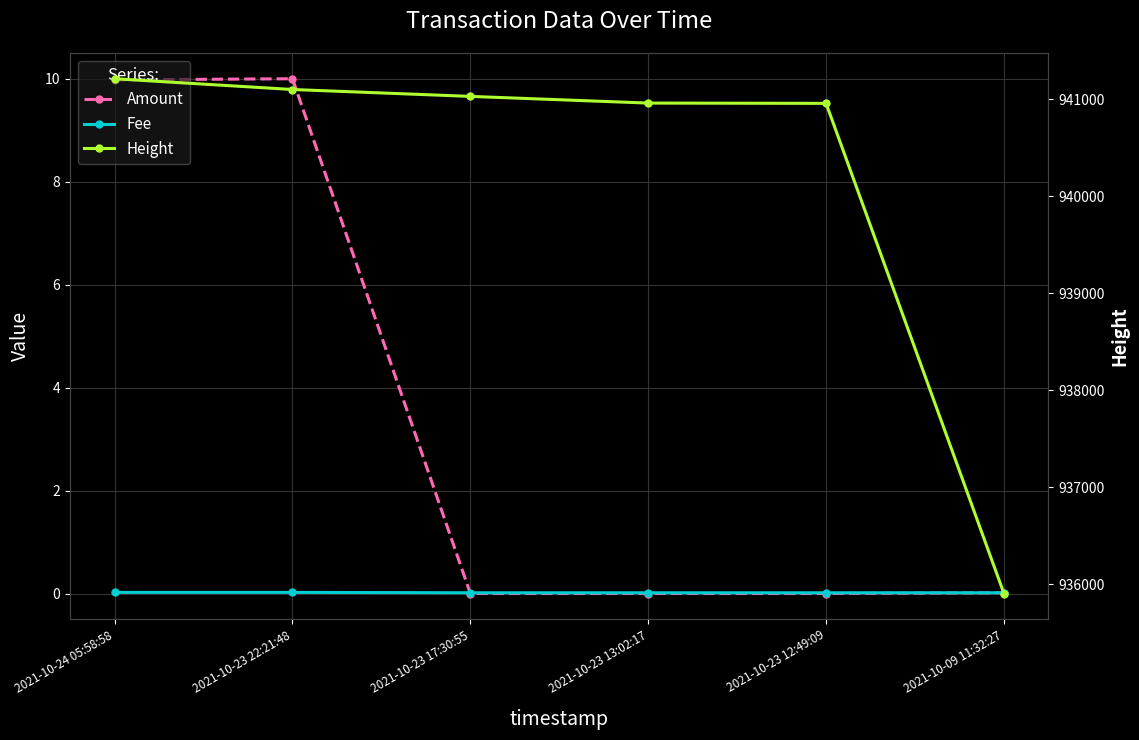

True or false: Amount and Height cross at least once.

False